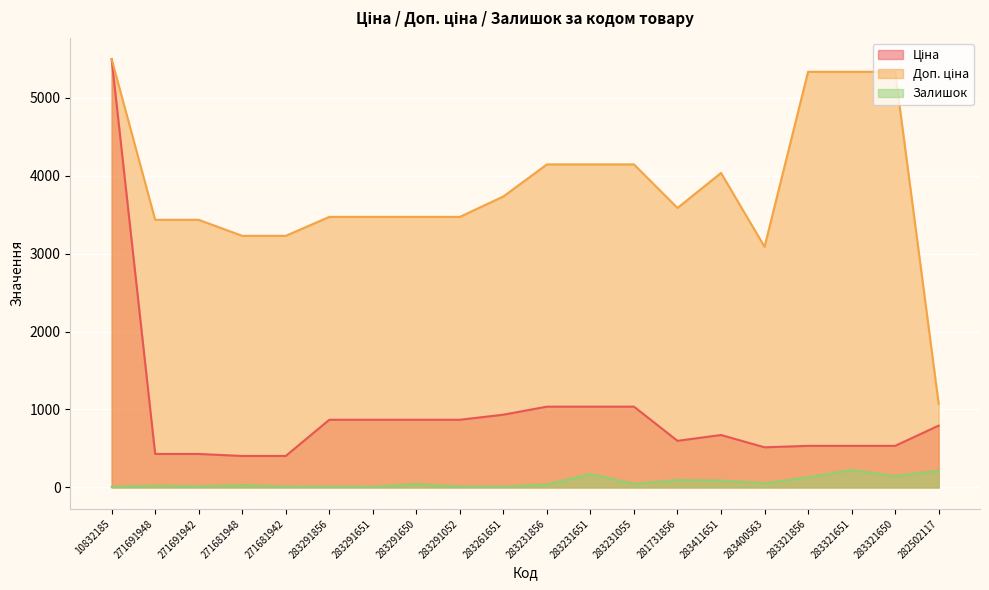

Which has a higher value, 283411651 or 10832185?

10832185